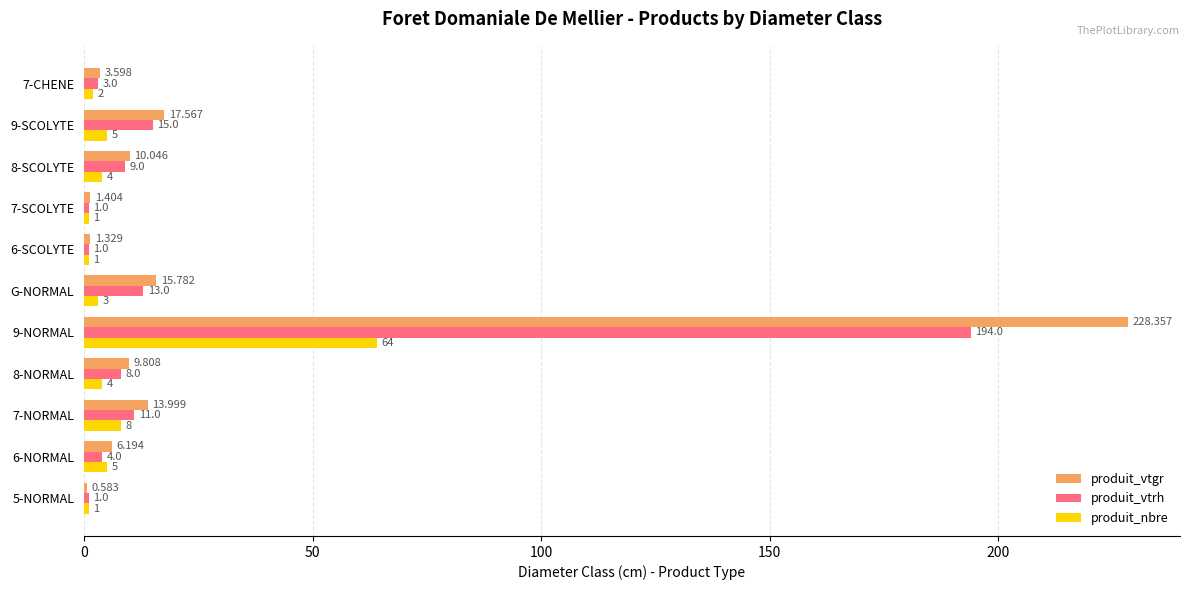

Between 5-NORMAL and 6-NORMAL, which series saw the biggest shift?

produit_vtgr